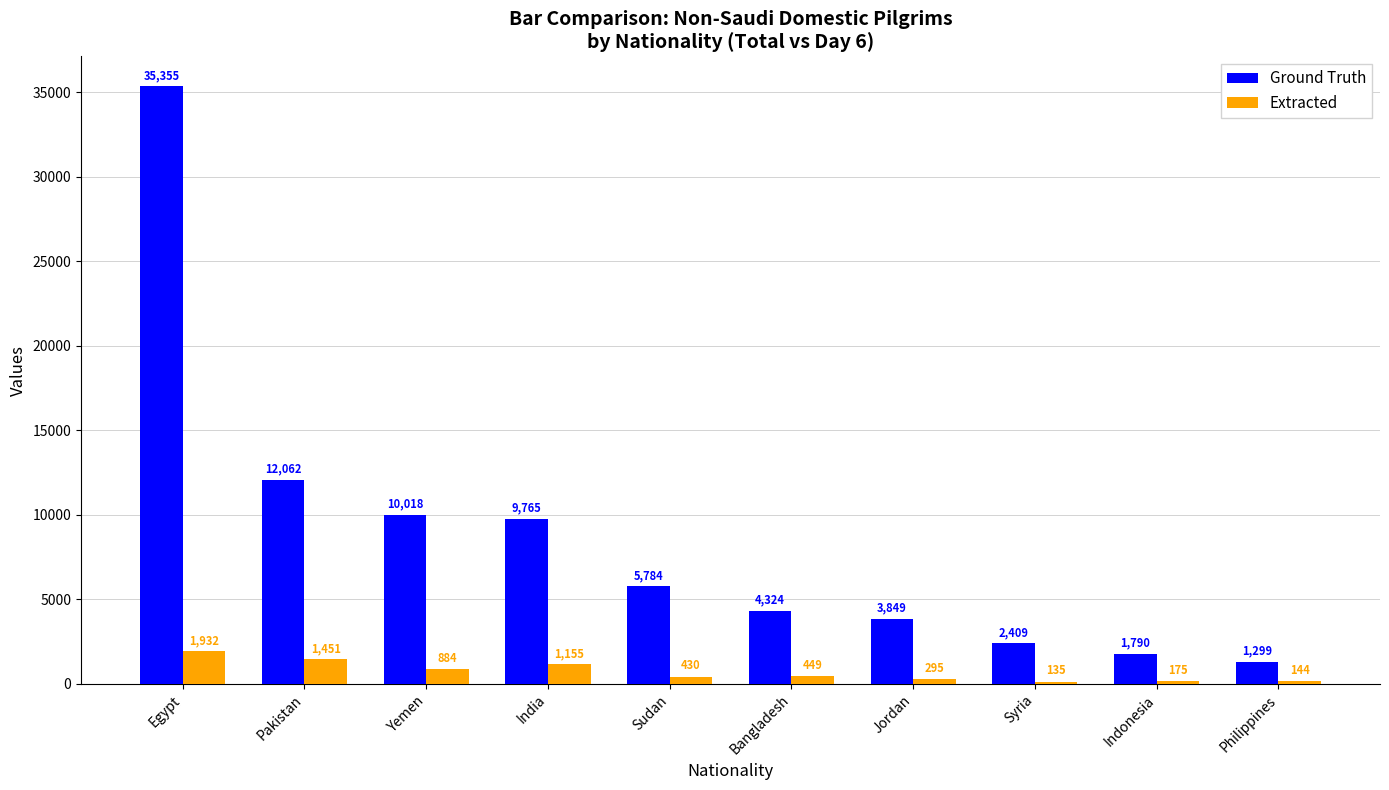

List the labels in order of Ground Truth value, smallest first.

Philippines, Indonesia, Syria, Jordan, Bangladesh, Sudan, India, Yemen, Pakistan, Egypt